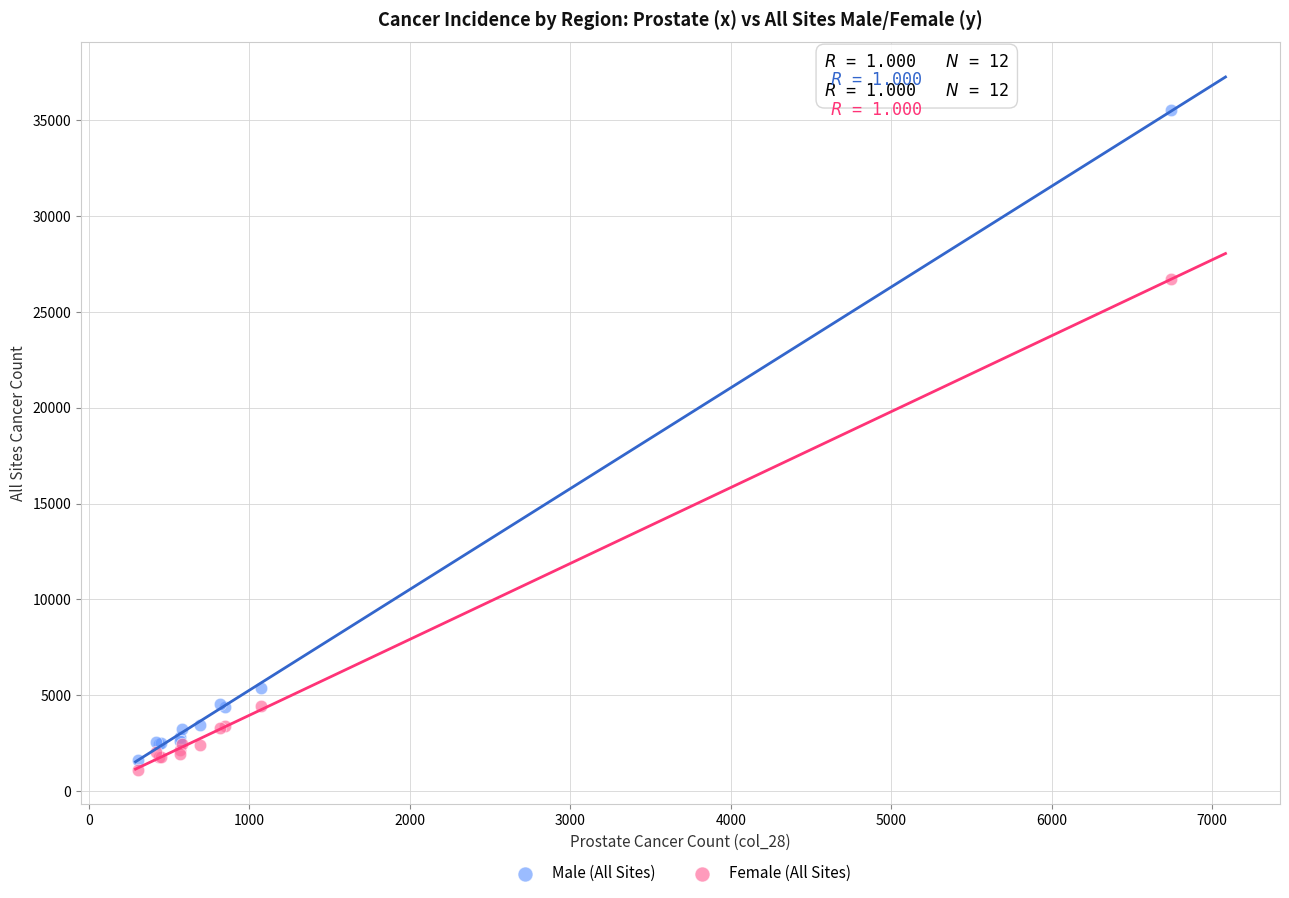

Which series has the widest spread of Y values?

Male (All Sites)